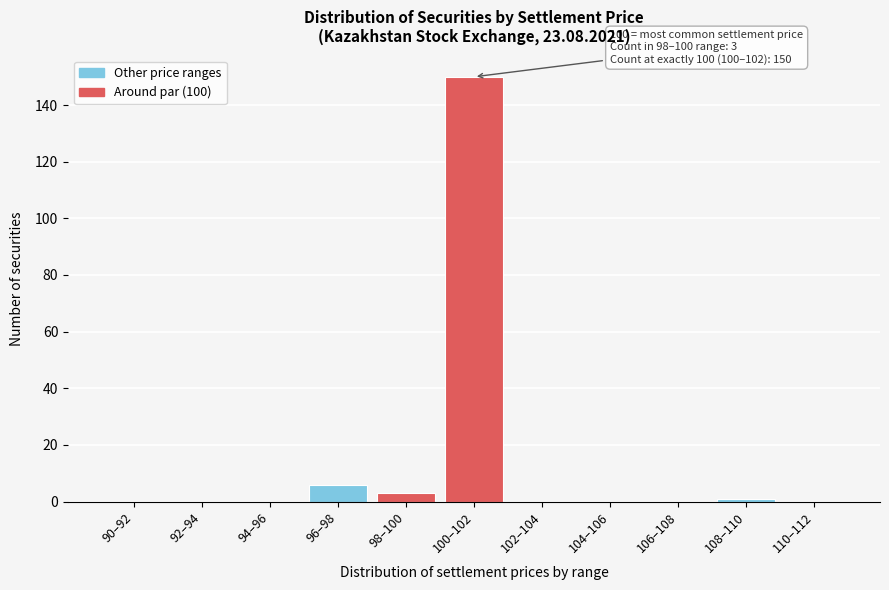

Reading left to right, what are all the values shown in this chart?

90–92=0	92–94=0	94–96=0	96–98=6	98–100=3	100–102=150	102–104=0	104–106=0	106–108=0	108–110=1	110–112=0